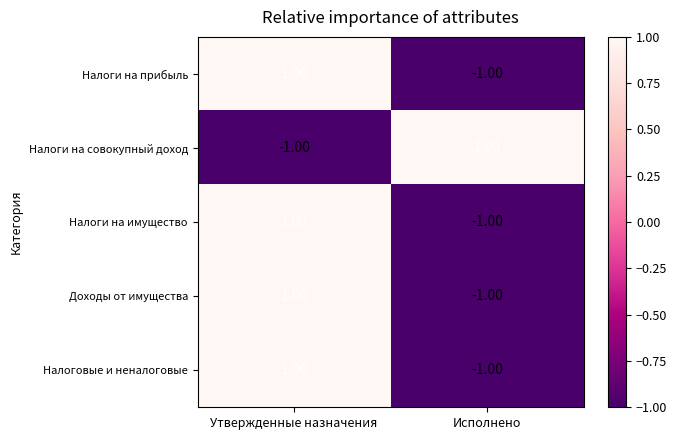

Rank the categories by Доходы от имущества value from lowest to highest.

Исполнено, Утвержденные назначения